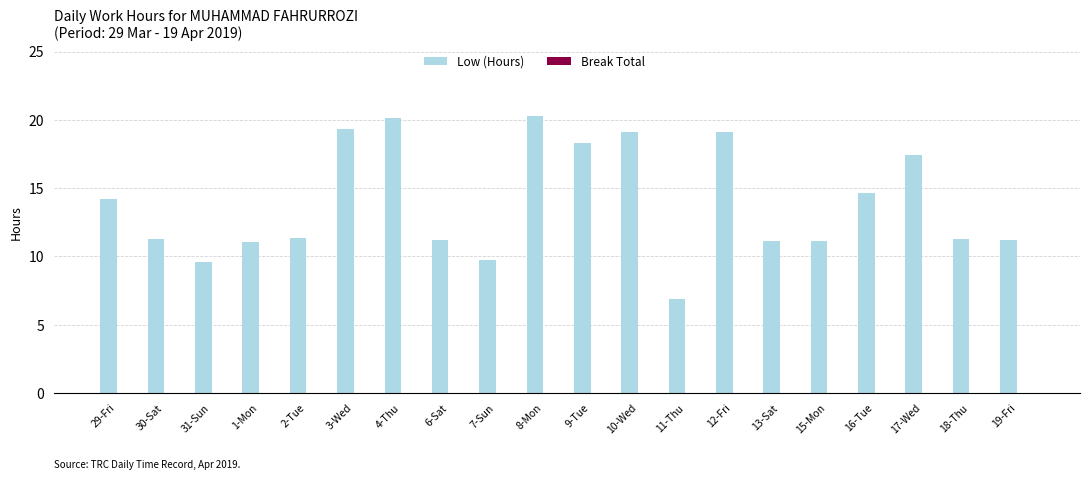

Is it true that the value at 18-Thu is 15.6?

False